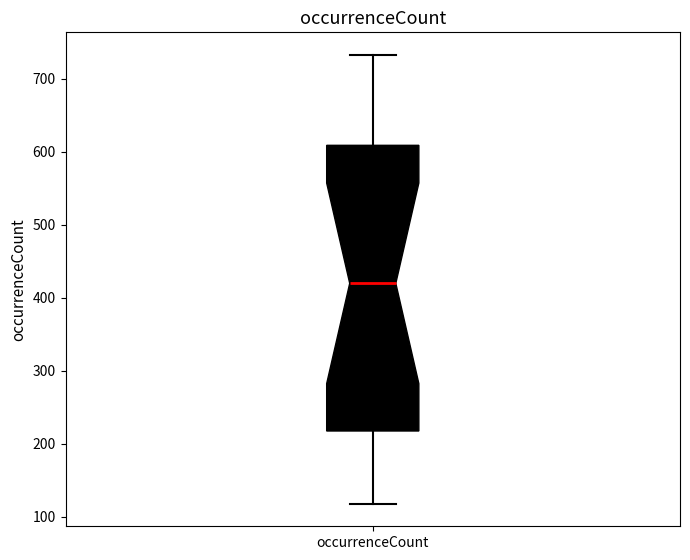

Transcribe this box plot: give where the median line is, the range the box spans, and where the two whiskers end, as read against the y-axis. The values are not printed on the chart, so give them approximately, as read against the axis.

median 420, box 220 to 610, whiskers 120 to 730